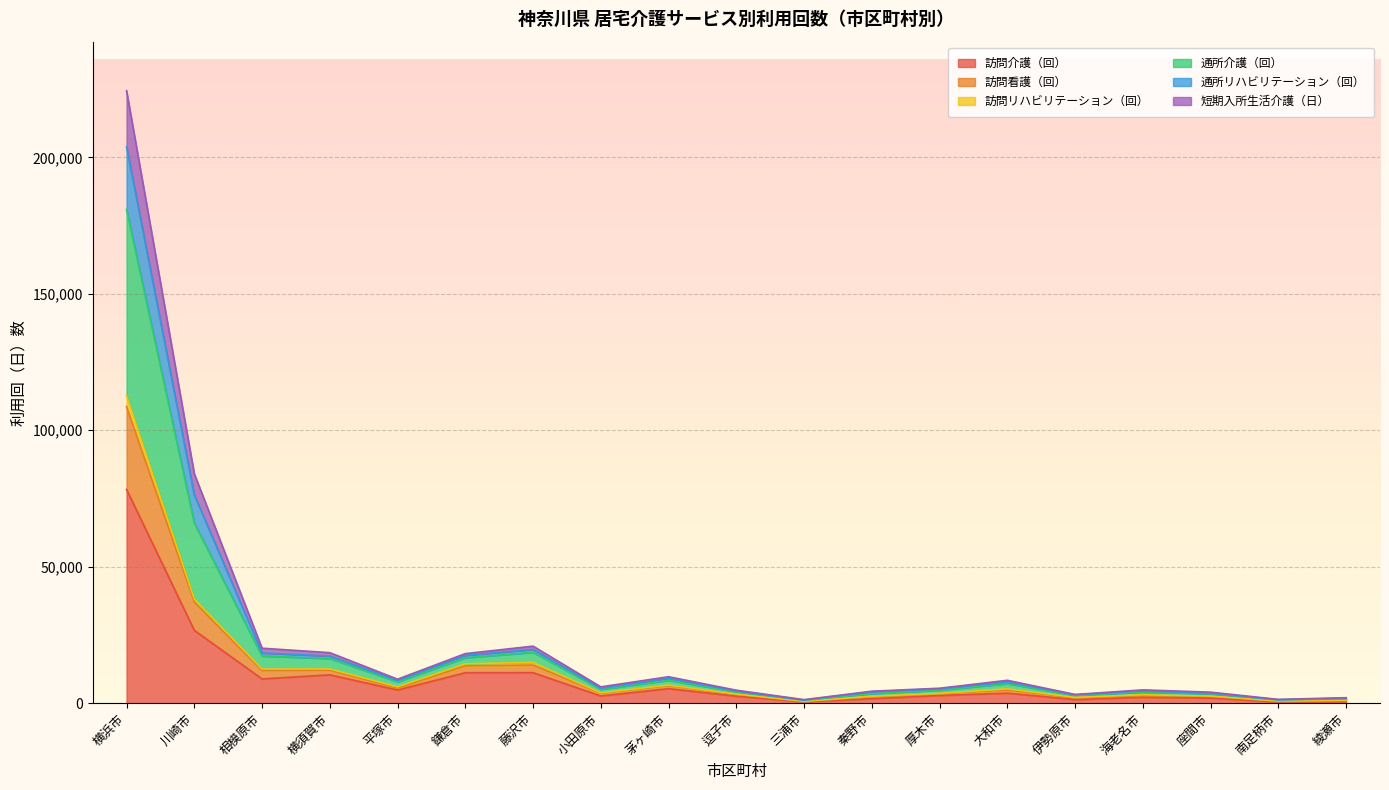

At which category is the sum across all series the highest?

横浜市